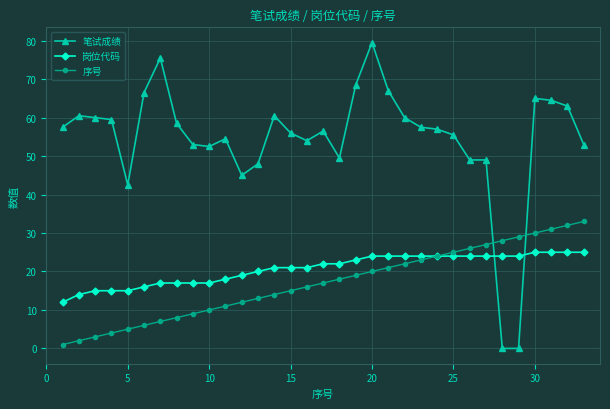

Rank the series by their maximum value, from lowest to highest.

岗位代码, 序号, 笔试成绩